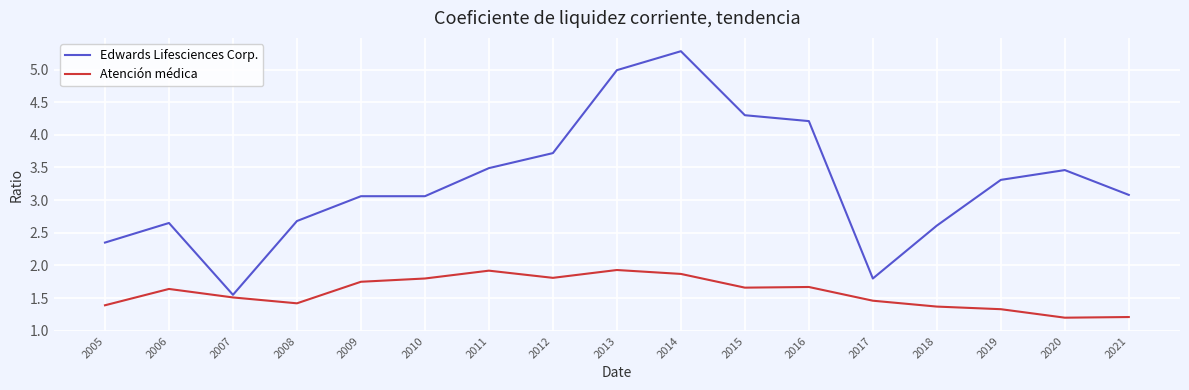

List the series in order of their overall mean, lowest first.

Atención médica, Edwards Lifesciences Corp.